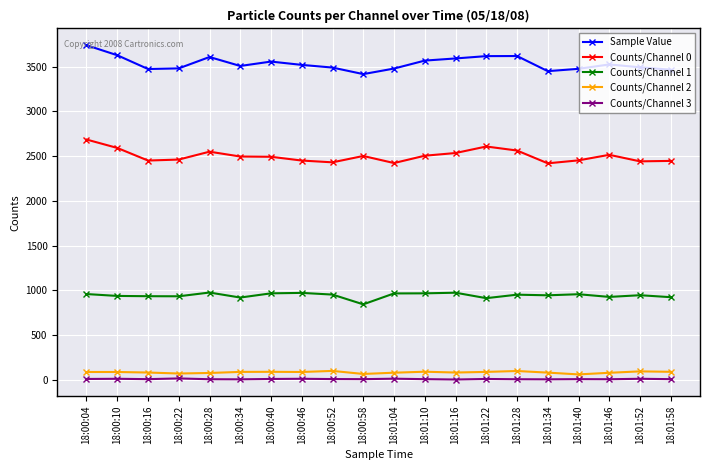

Which series has the widest spread of values?

Sample Value